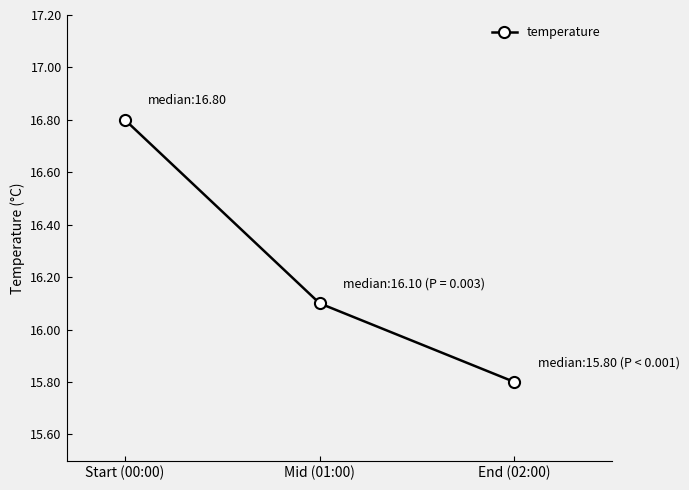

Reading left to right, list all the values displayed in this chart.

16.8	16.1	15.8